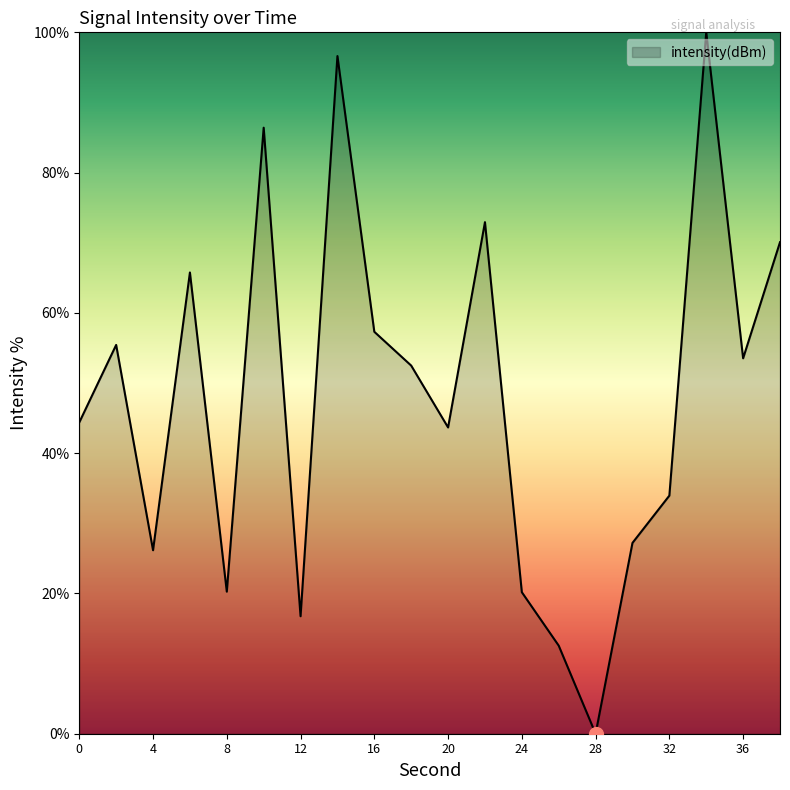

What is the difference between the maximum and minimum values?

100.0